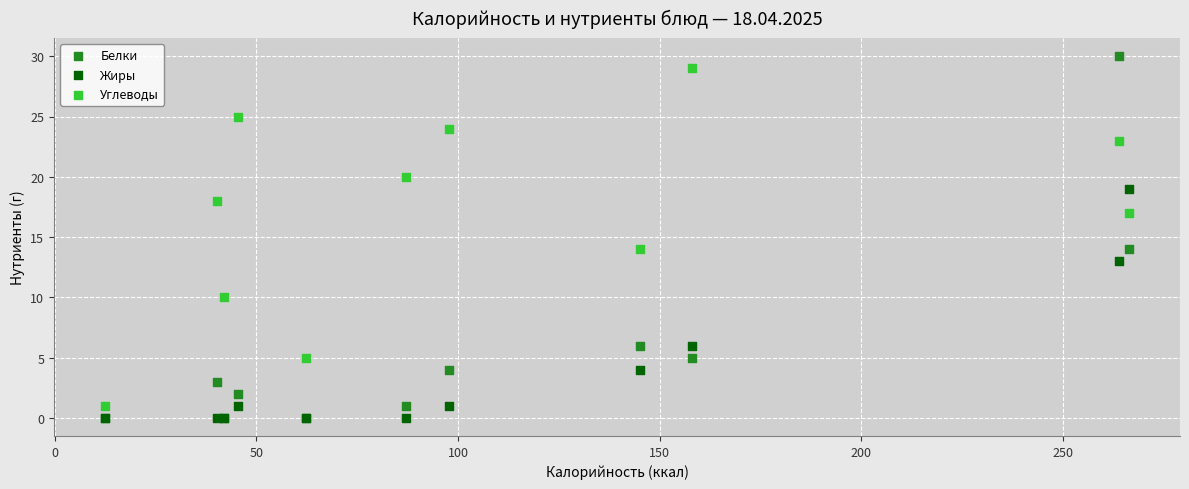

Which series has the largest Y range (max minus min)?

Белки